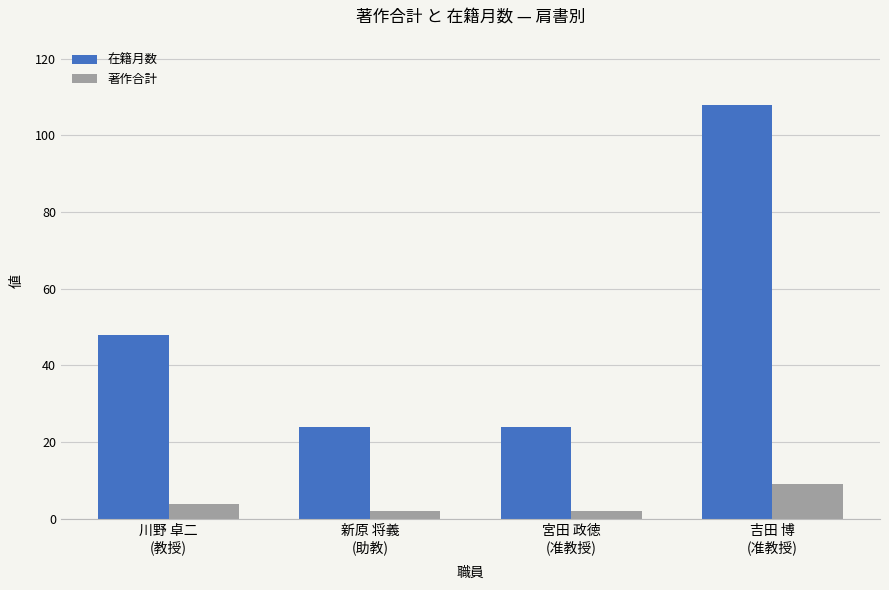

The 在籍月数 series shows 48 at 川野 卓二
(教授). True or false?

True